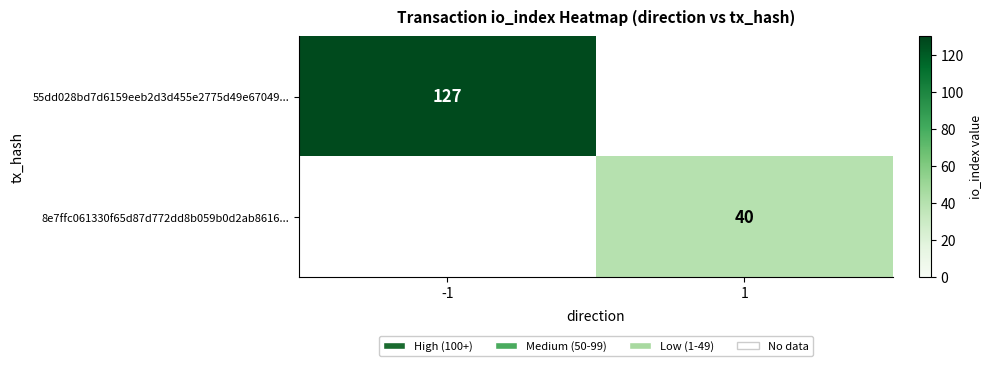

Which label corresponds to the smallest value in the chart?

1